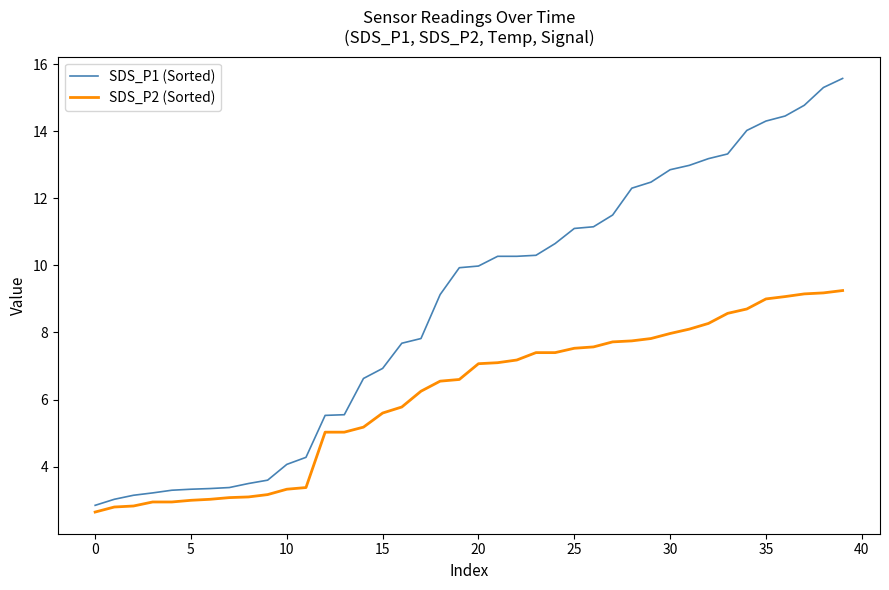

True or false: SDS_P1 (Sorted) and SDS_P2 (Sorted) intersect in this chart.

False